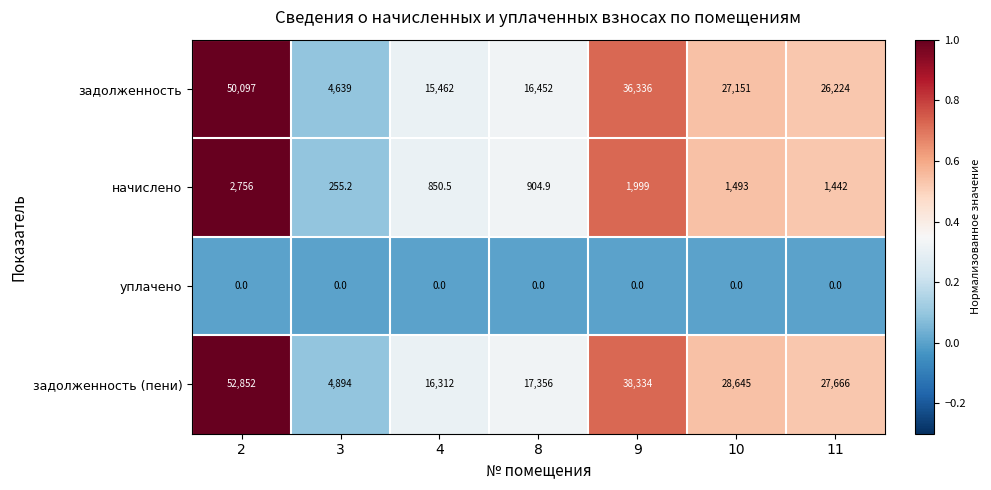

Which series has the largest total across all categories?

задолженность (пени)